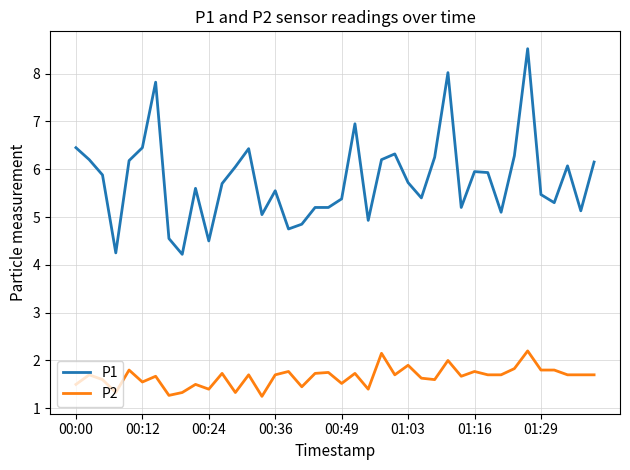

What is the greatest value displayed?

8.5